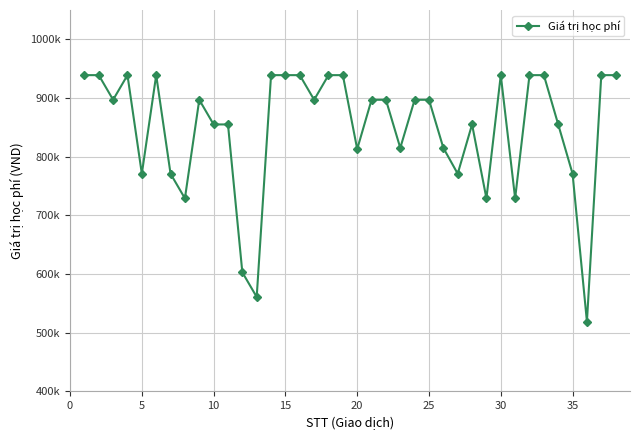

Is this an area chart (filled region under the line)?

No